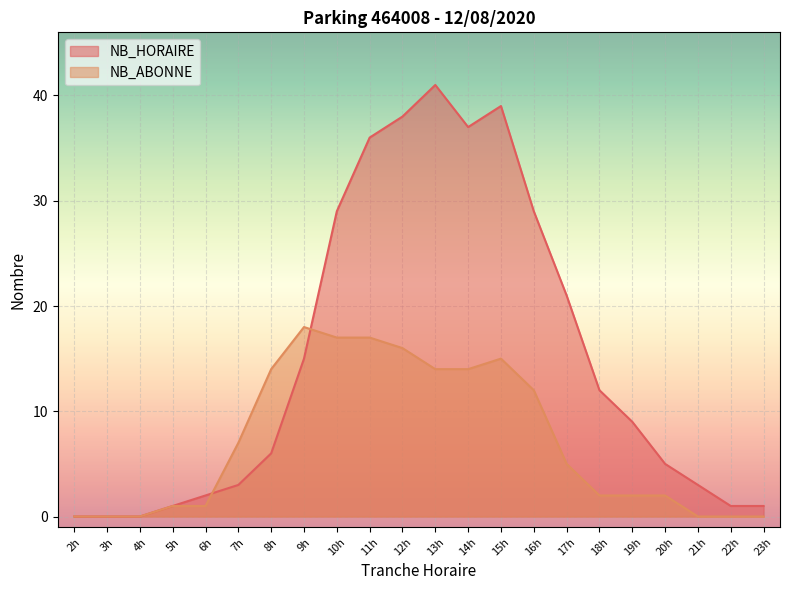

How many times do NB_ABONNE and NB_HORAIRE cross each other?

2